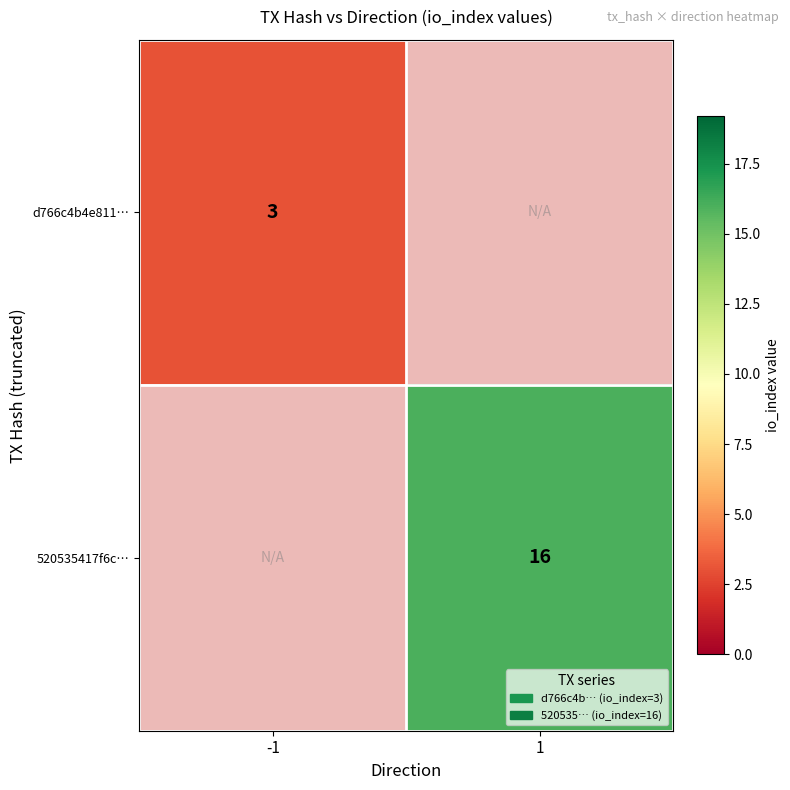

Which has a higher value, 1 or -1?

-1